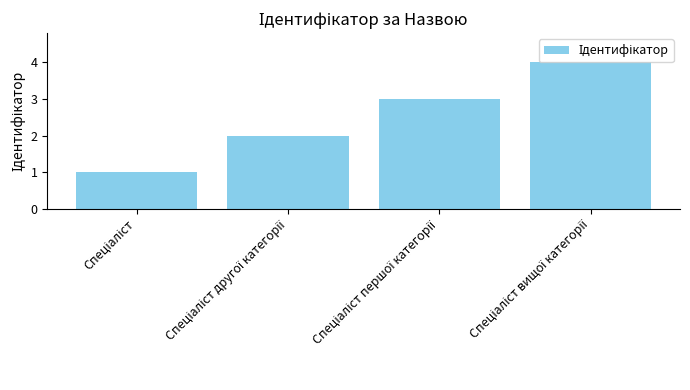

Reading left to right, transcribe all the data shown in this chart.

1	2	3	4